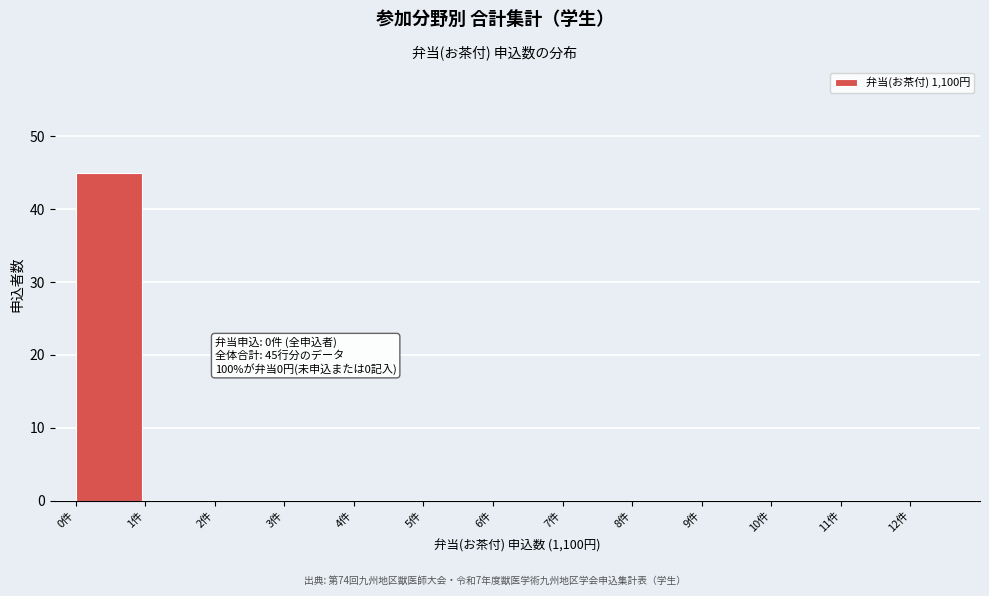

Which range on the x-axis has the tallest bar?

0 to 1